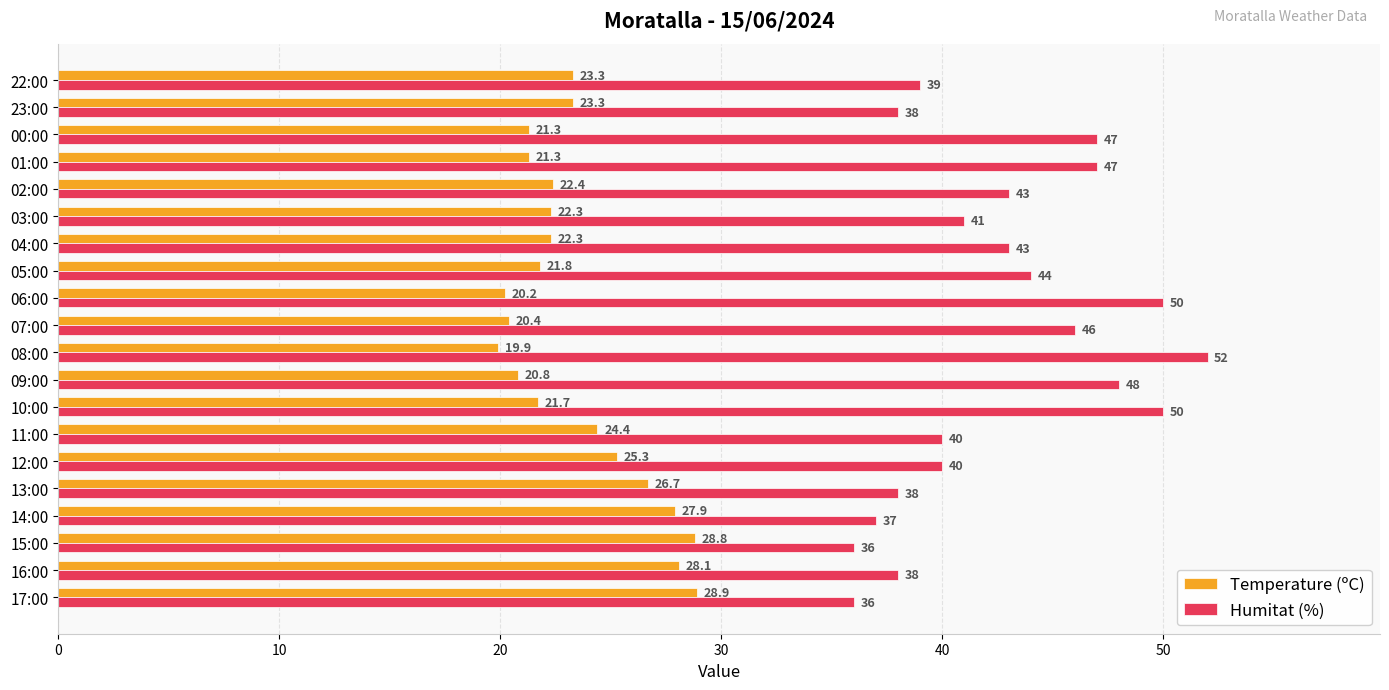

Which category has the highest value in the Humitat (%) series?

08:00